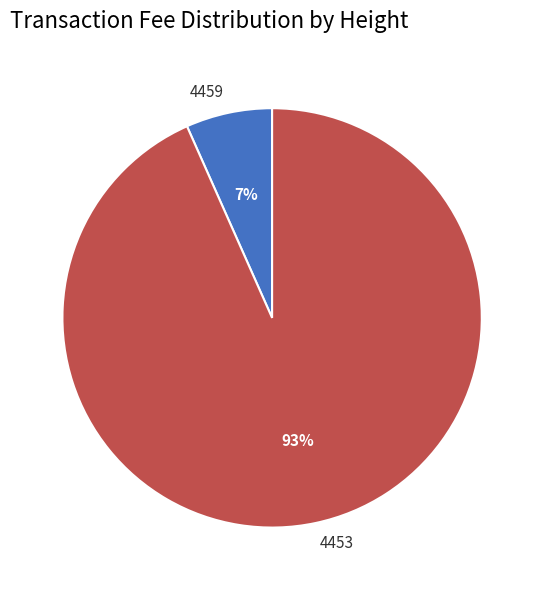

Rank the categories by value from lowest to highest.

4459, 4453